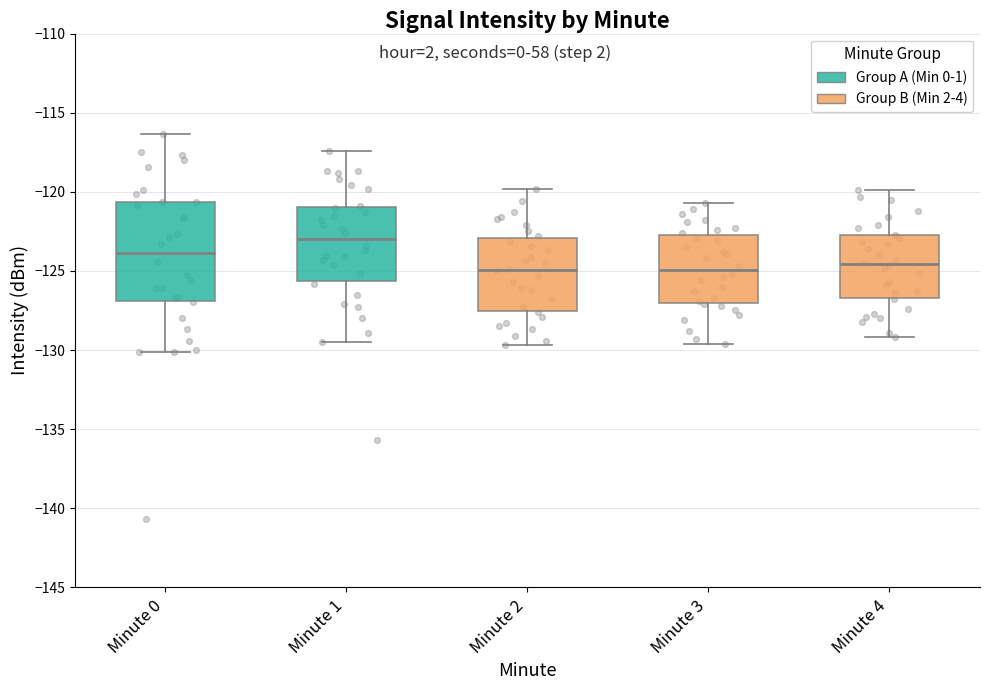

Reading left to right, read every box against the y-axis: the position of its median line, the range the box covers, and the ends of its whiskers. The values are not printed on the chart, so give them approximately, as read against the axis.

Minute 0: median -124.0, box -127.0 to -120.5, whiskers -130.0 to -116.5
Minute 1: median -123.0, box -125.5 to -121.0, whiskers -129.5 to -117.5
Minute 2: median -125.0, box -127.5 to -123.0, whiskers -129.5 to -120.0
Minute 3: median -125.0, box -127.0 to -122.5, whiskers -129.5 to -120.5
Minute 4: median -124.5, box -126.5 to -122.5, whiskers -129.0 to -120.0